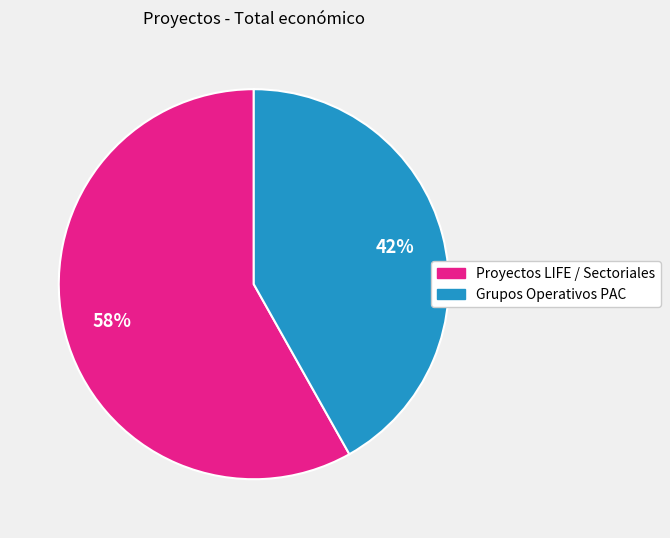

Is there any slice that represents more than half of the pie?

Yes